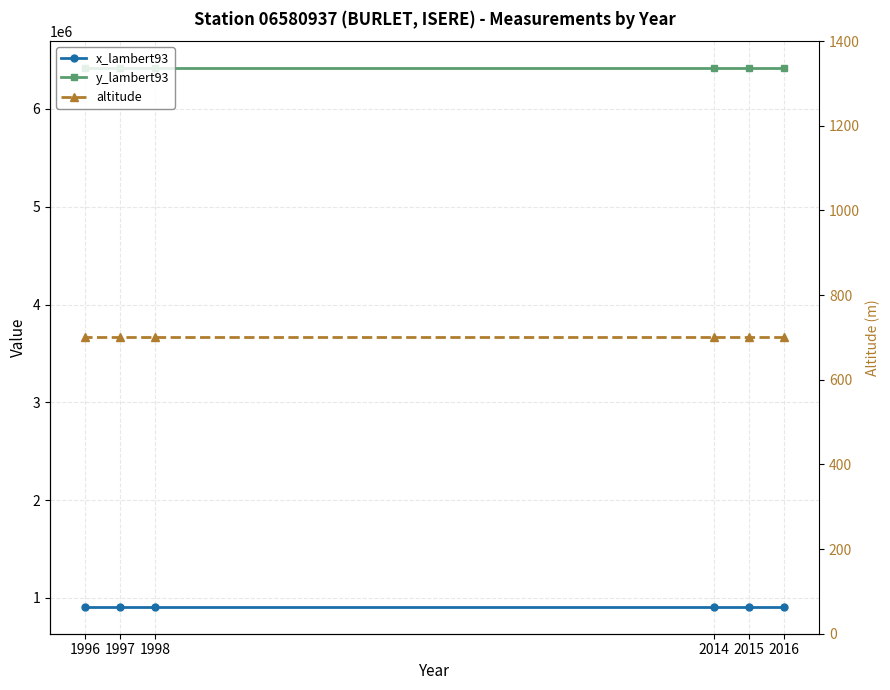

Between 2016 and 2014, which series saw the biggest shift?

x_lambert93